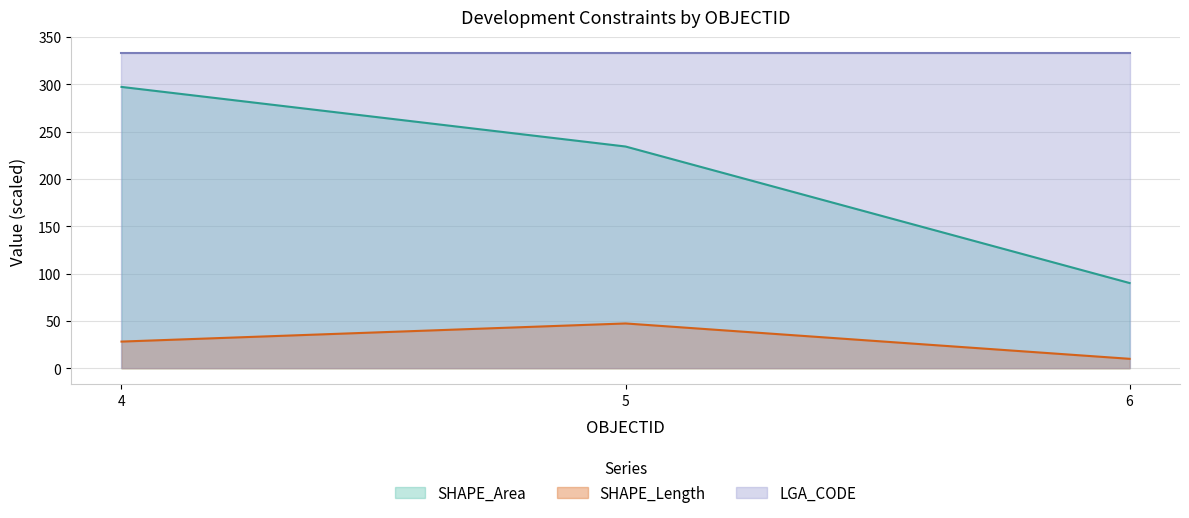

The SHAPE_Area series shows 146.9 at 6. True or false?

False